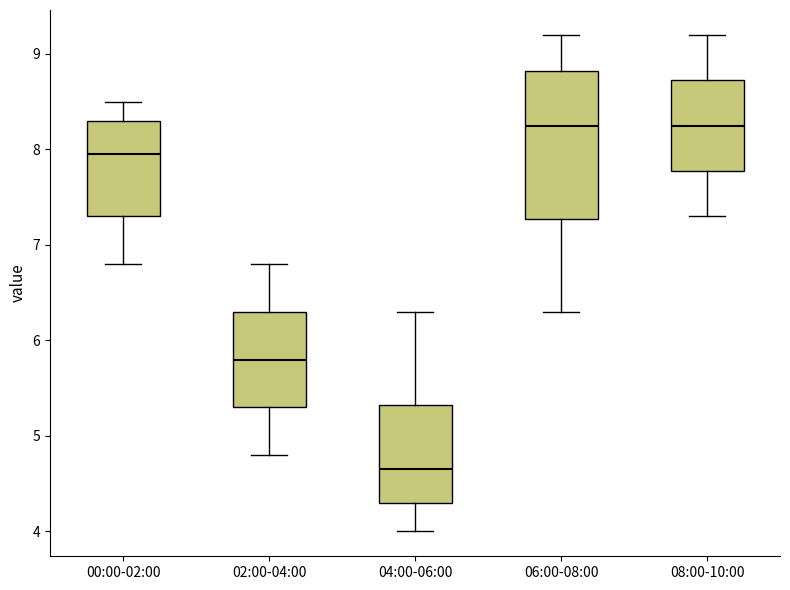

Which box's median line is the lowest?

04:00-06:00